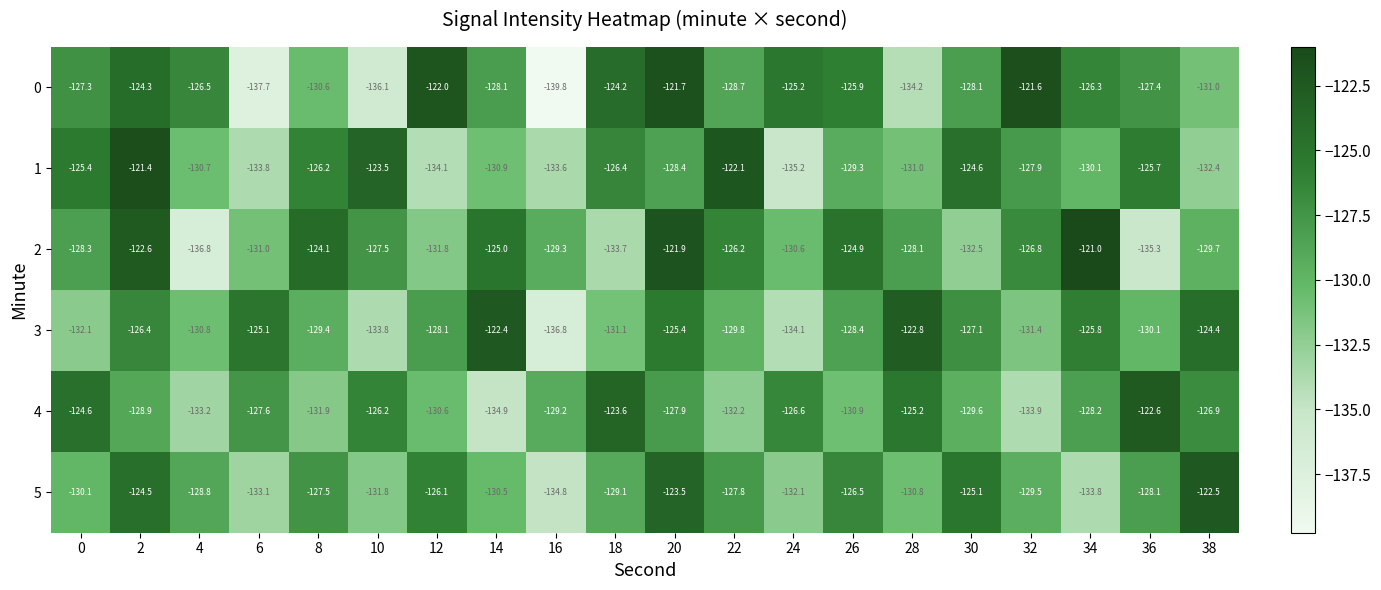

What is the maximum value for 3?

-122.4